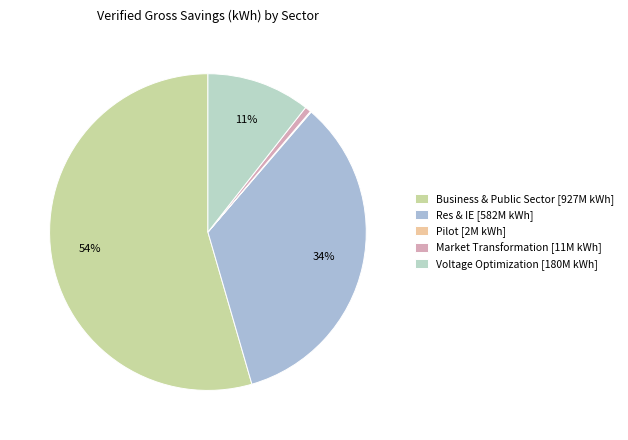

Combined, do Voltage Optimization and Business & Public Sector account for over 50%?

Yes